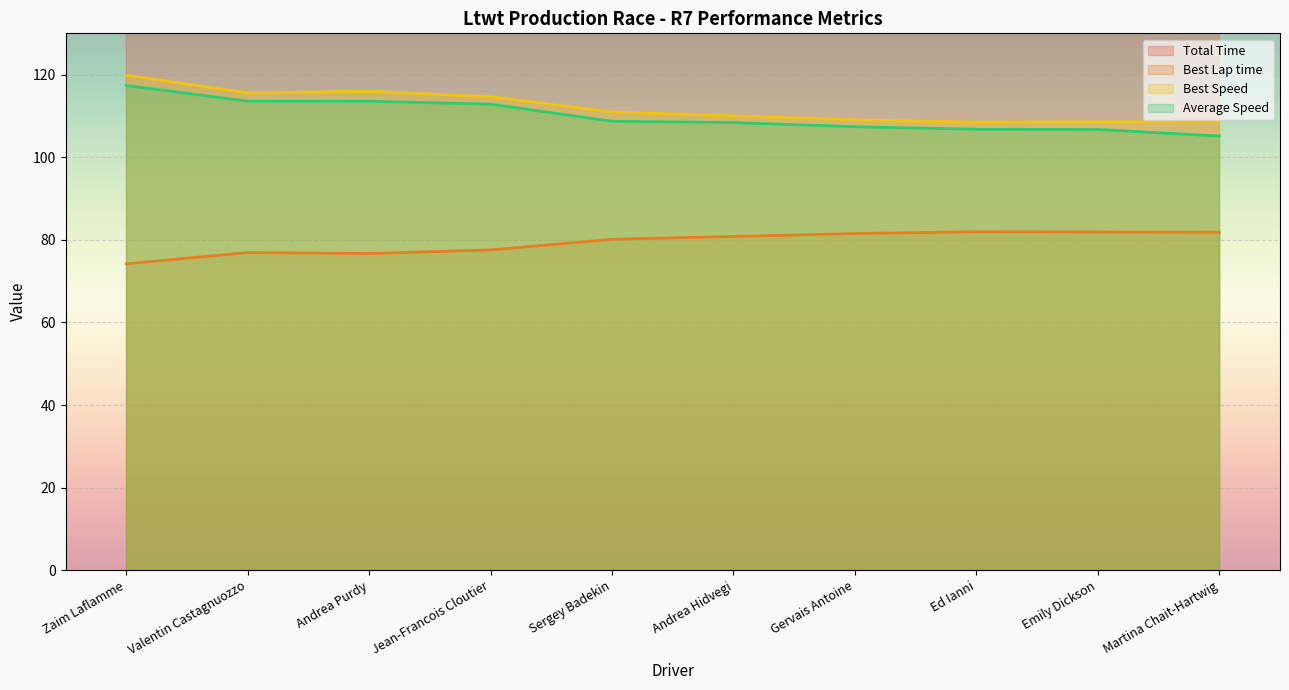

Rank the series by their maximum value, from lowest to highest.

Best Lap time, Average Speed, Best Speed, Total Time